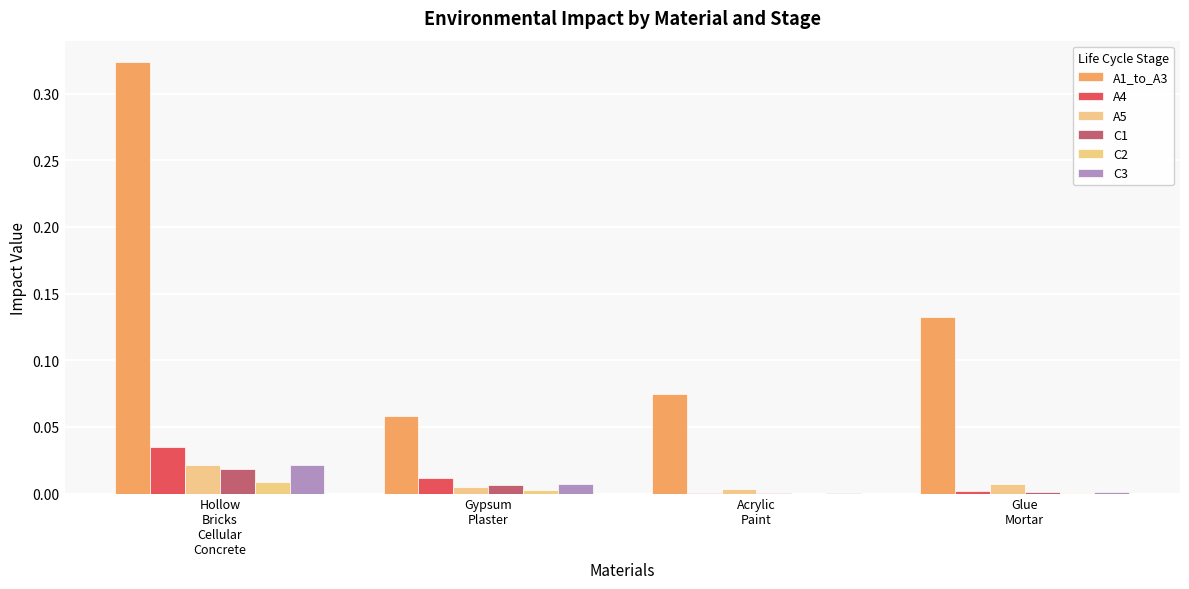

How many groups of bars are there?

4